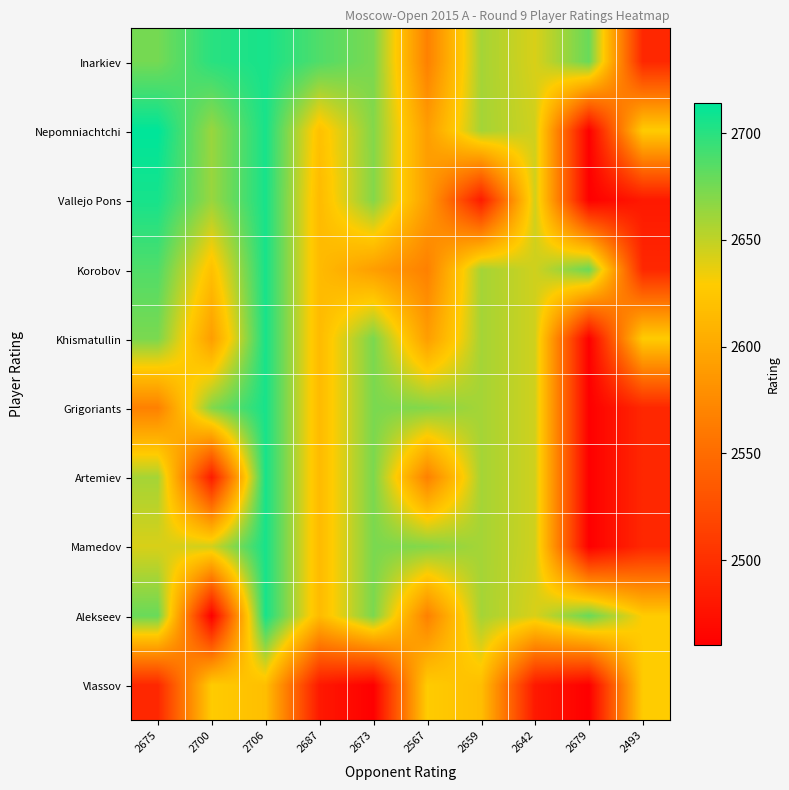

What is the greatest value displayed?

2714